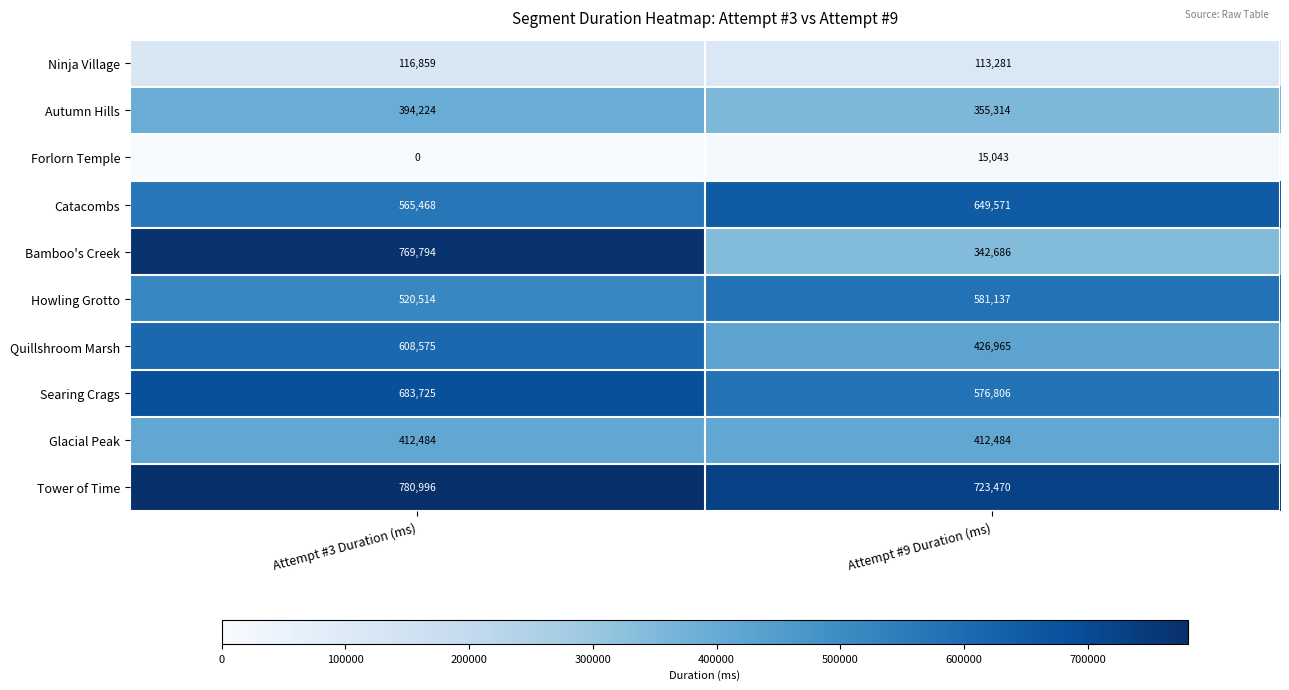

Which series has the largest total across all categories?

Tower of Time